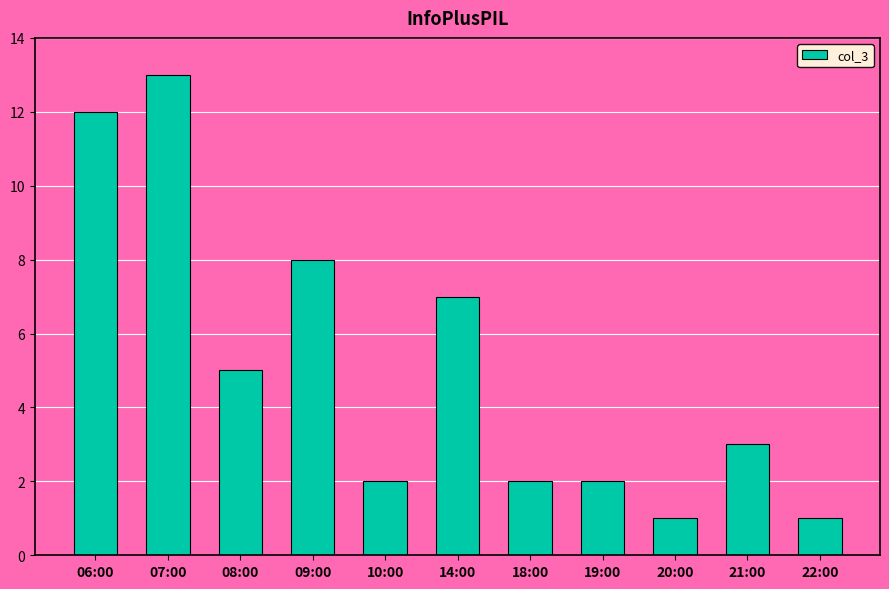

Reading left to right, what are all the values shown in this chart?

06:00=12	07:00=13	08:00=5	09:00=8	10:00=2	14:00=7	18:00=2	19:00=2	20:00=1	21:00=3	22:00=1